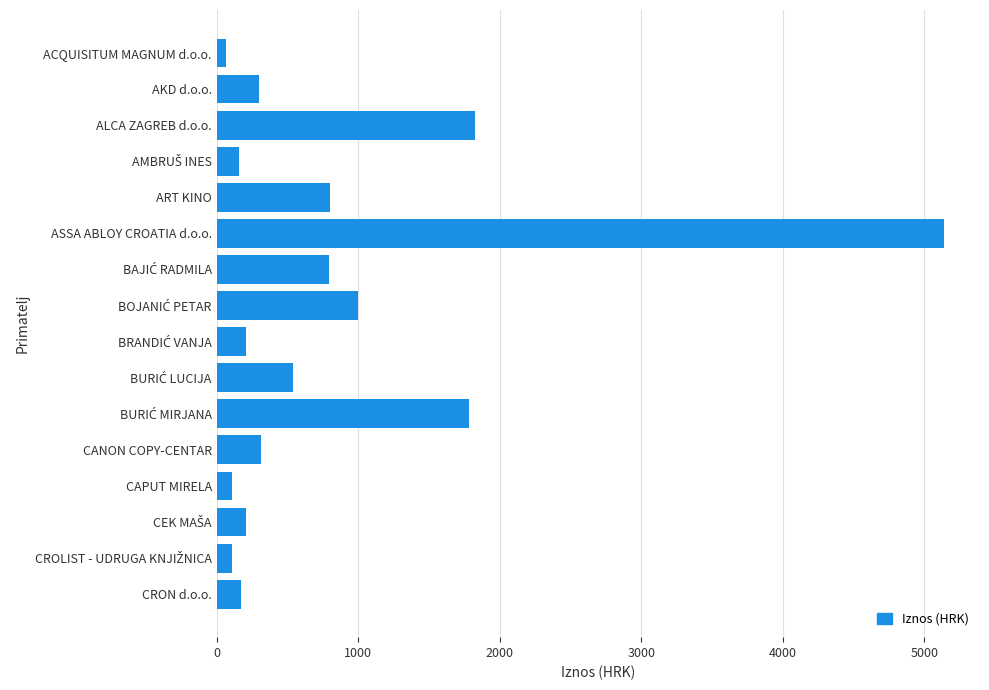

What is the difference between the maximum and minimum values?

5072.5